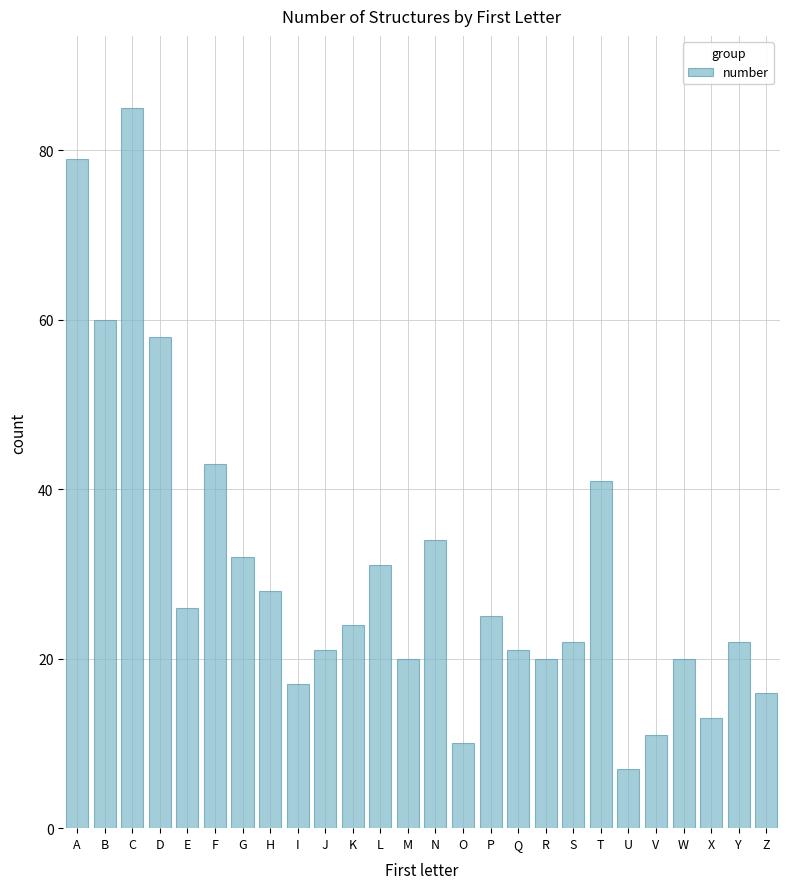

What is the sum of the values at F and K?

67